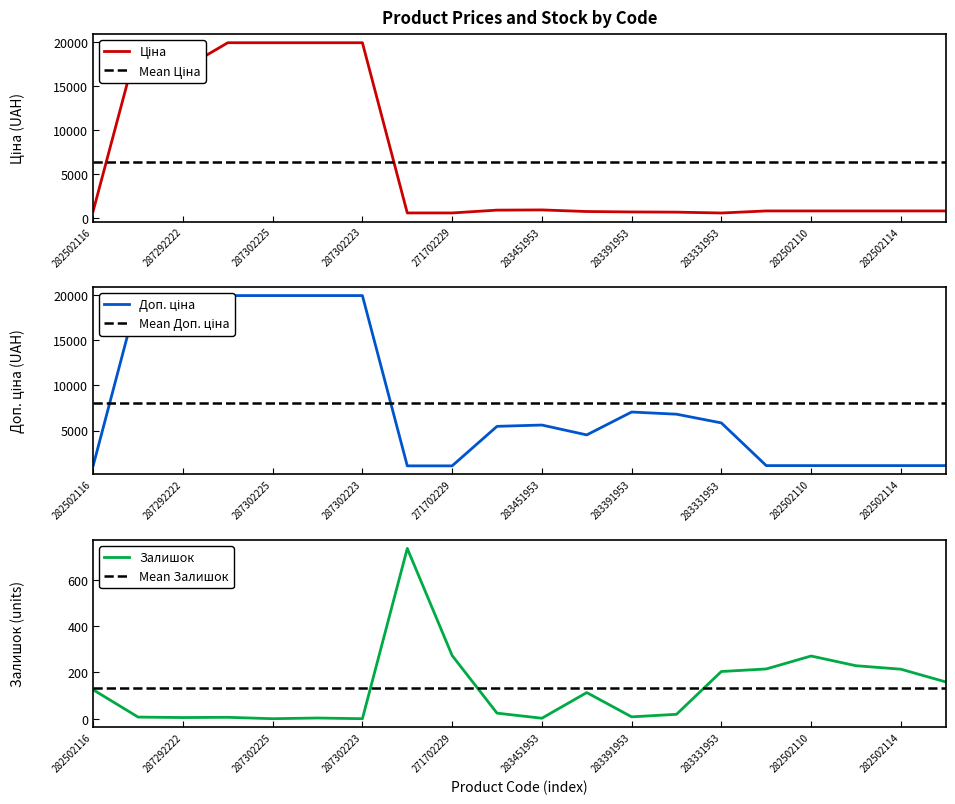

What is the label of the 4th point from the left?

287302226